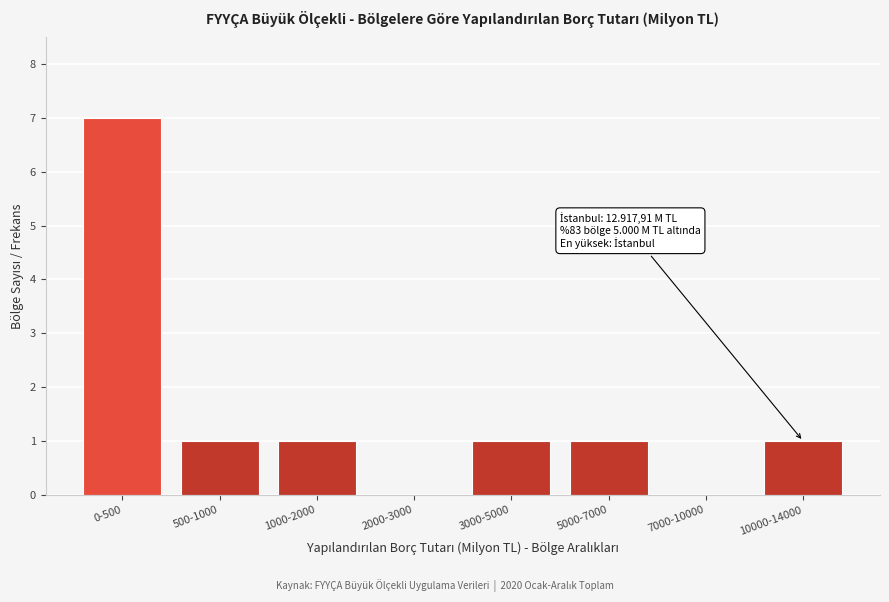

Reading left to right, transcribe all the data shown in this chart.

0-500=7	500-1000=1	1000-2000=1	2000-3000=0	3000-5000=1	5000-7000=1	7000-10000=0	10000-14000=1